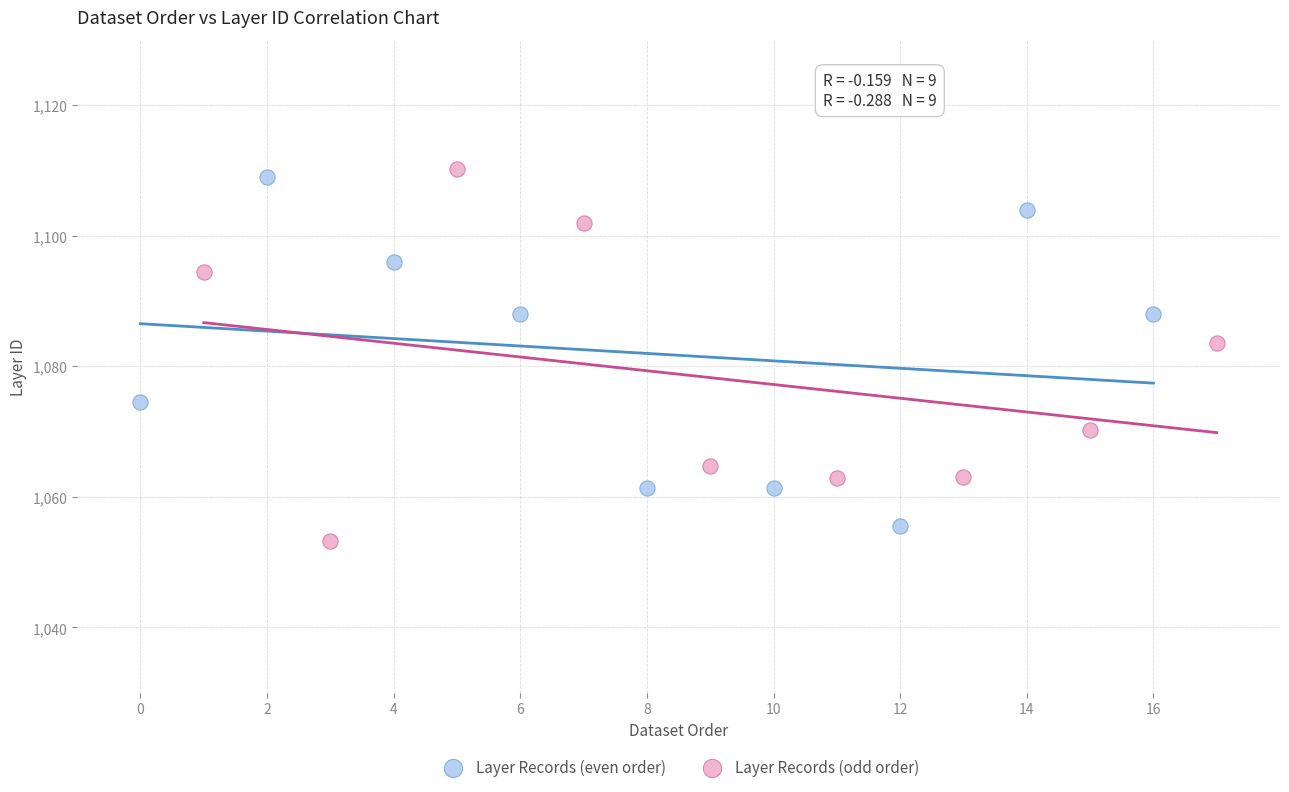

Which series reaches the maximum Y coordinate?

Layer Records (odd order)